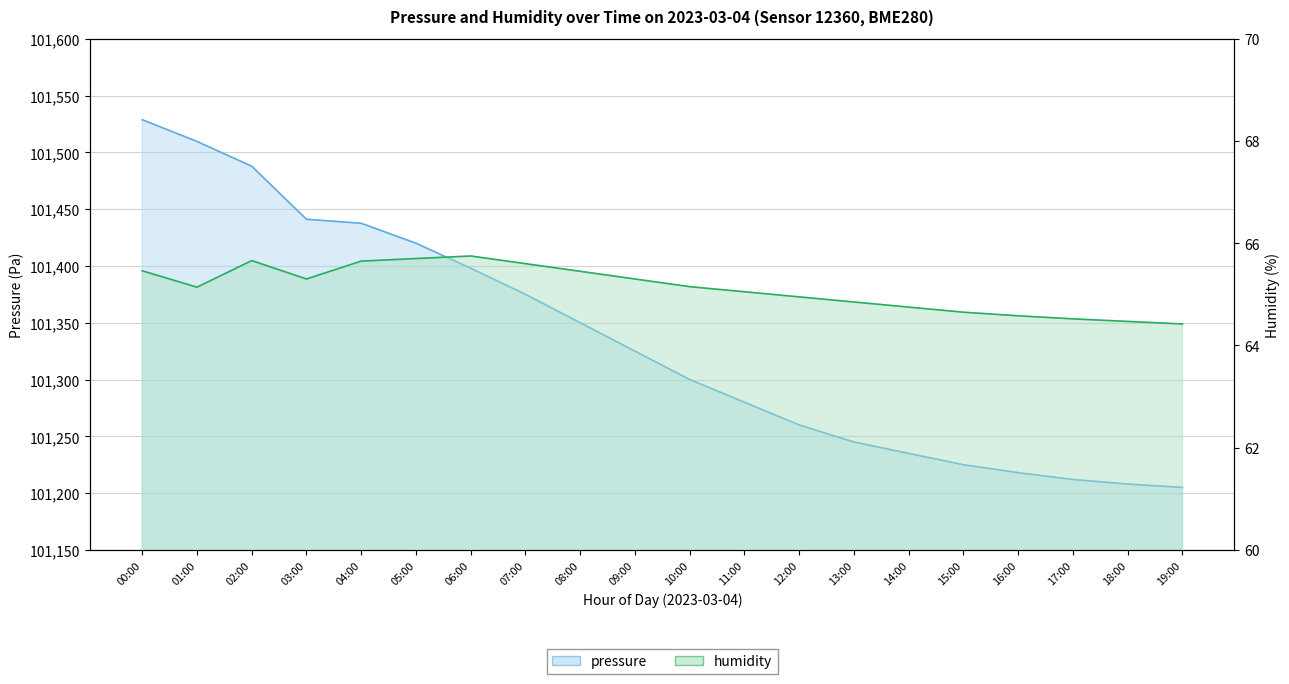

Which series has the widest spread of values?

pressure